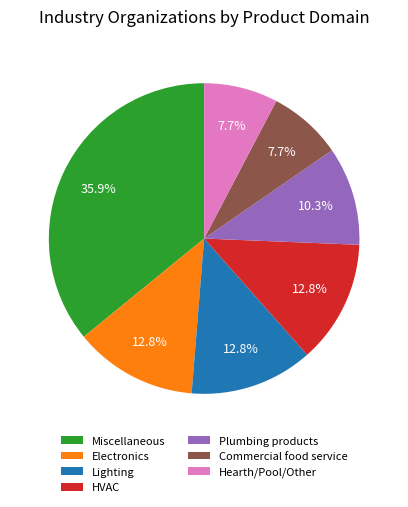

Is HVAC the majority of the pie?

No